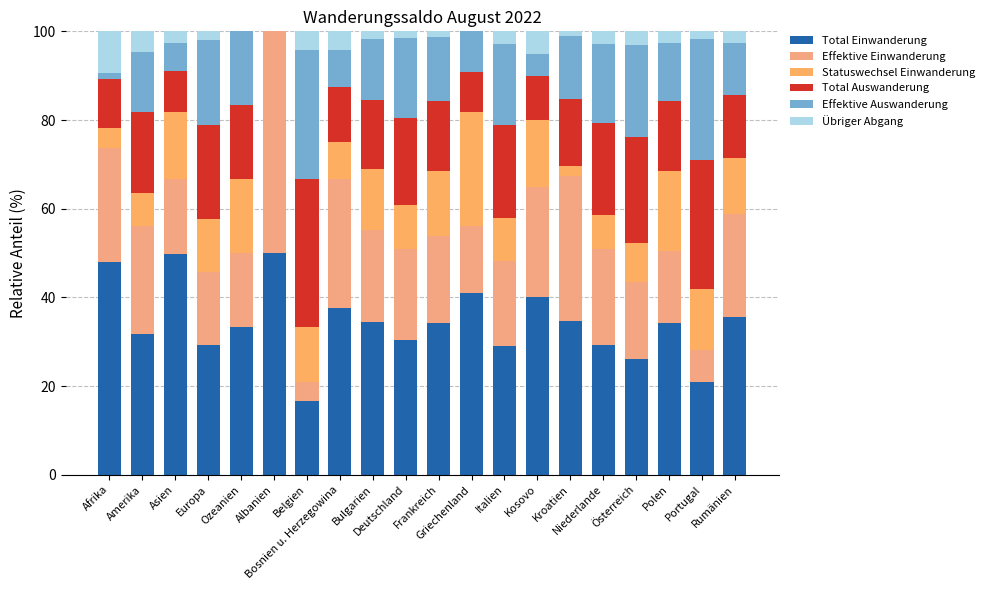

Are the bars grouped side by side (vs. stacked)?

No